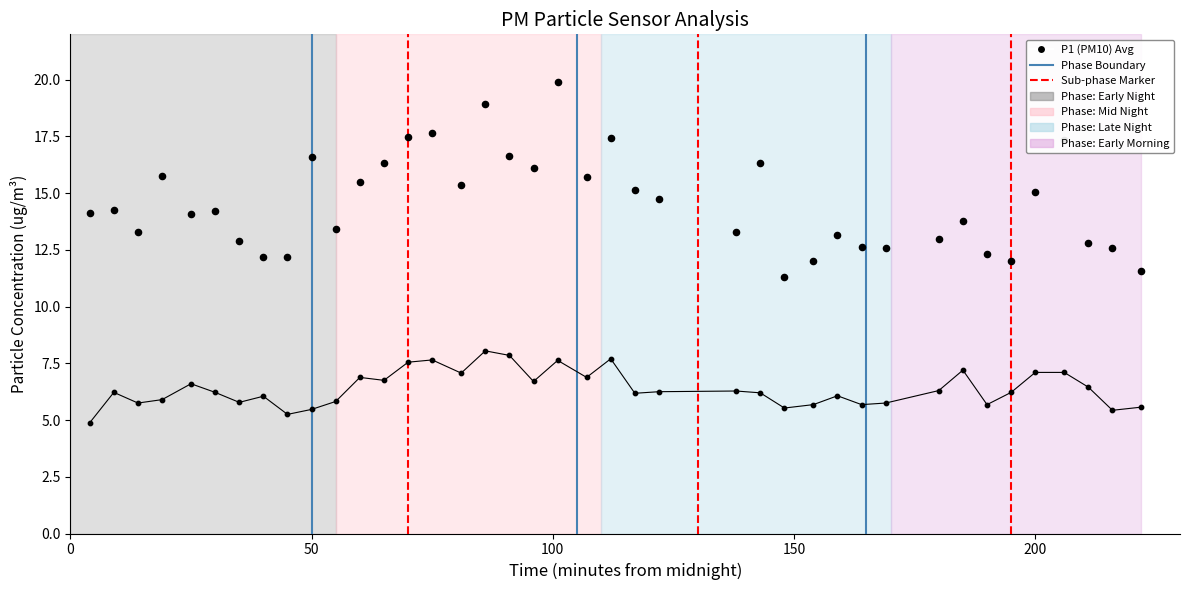

Which series contains the lowest Y value?

P2 (PM2.5)